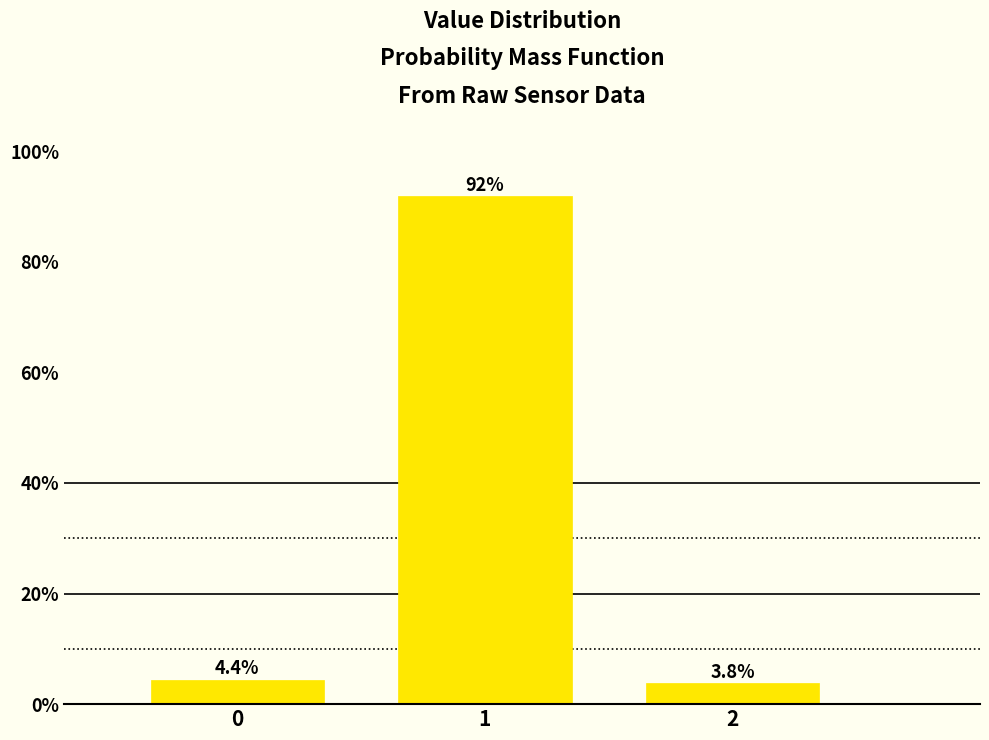

Reading left to right, list all the values displayed in this chart.

4.4	91.8	3.8